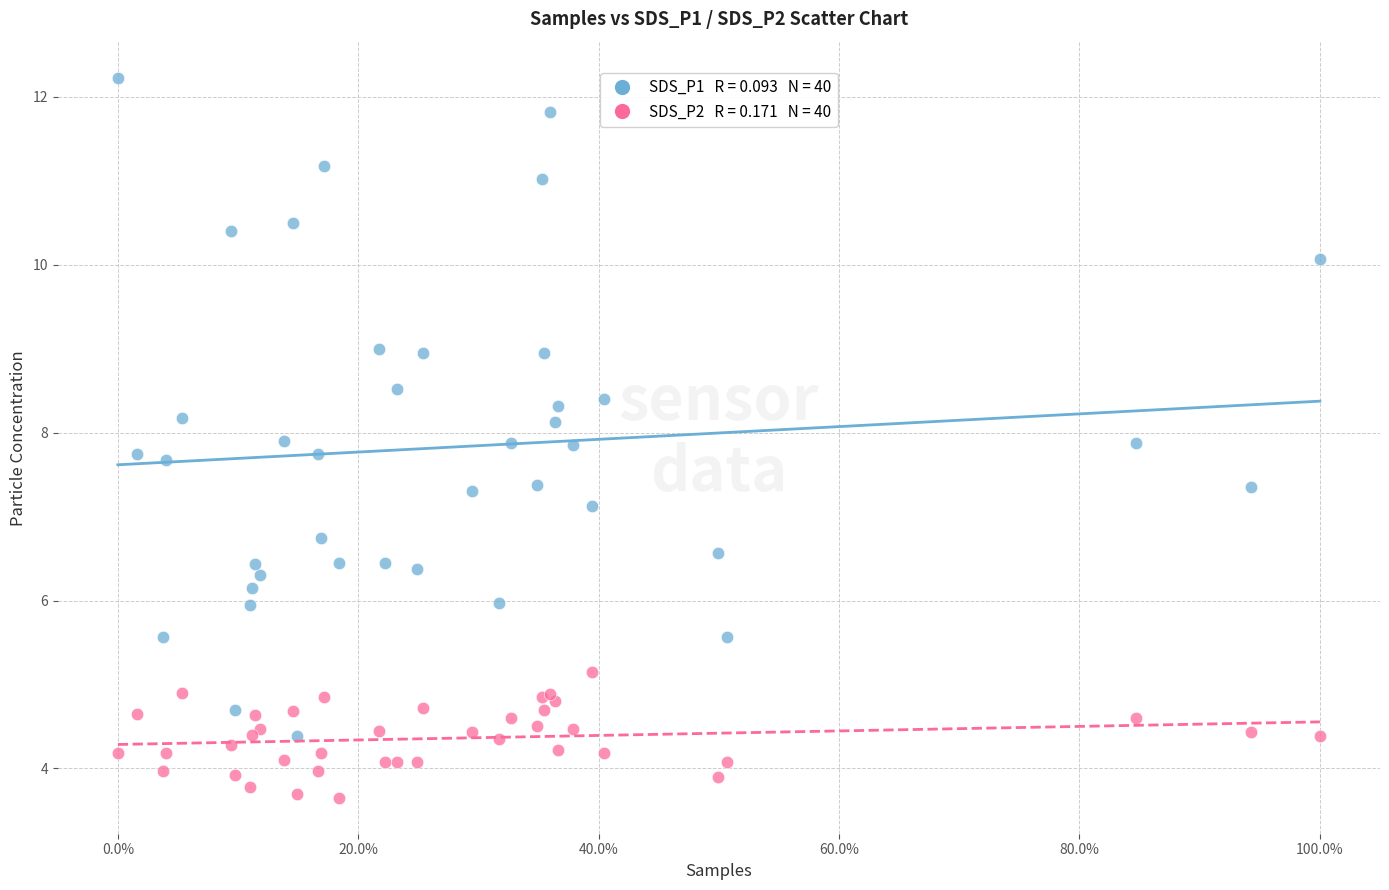

Across all series, what Y value is closest to 7?

7.1